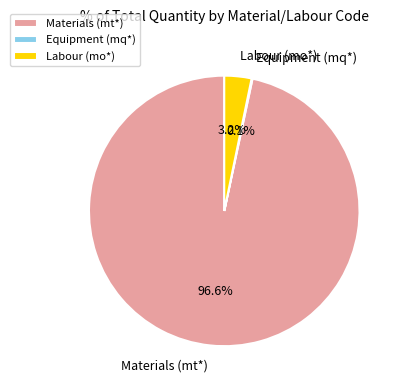

Do Labour (mo*) and Materials (mt*) together represent more than half of the pie?

Yes